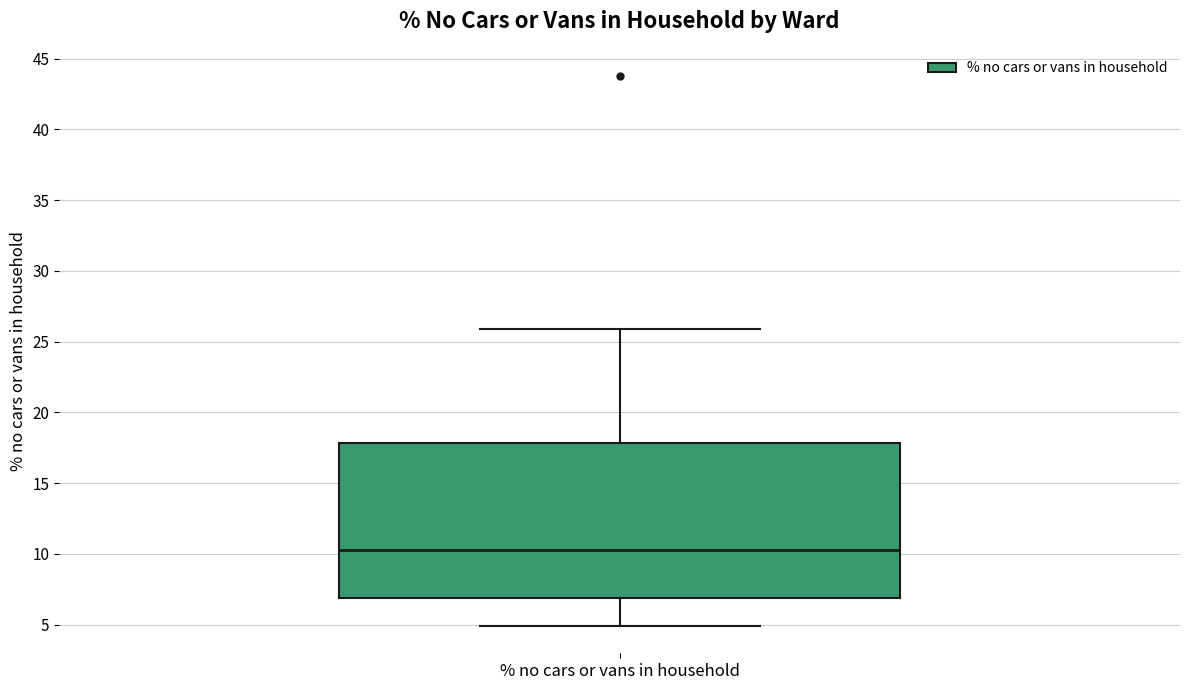

Read this box plot against the y-axis: the position of the median line, the range covered by the box, and the ends of both whiskers. The values are not printed on the chart, so give them approximately, as read against the axis.

median 10.5, box 7.0 to 18.0, whiskers 5.0 to 26.0